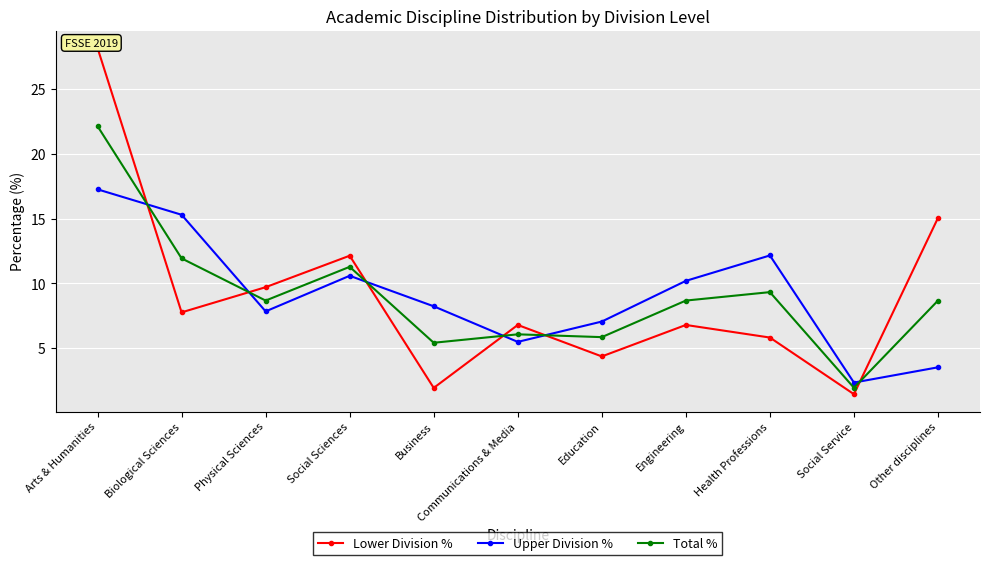

After their last crossing, which series has the higher values: Total % or Lower Division %?

Lower Division %